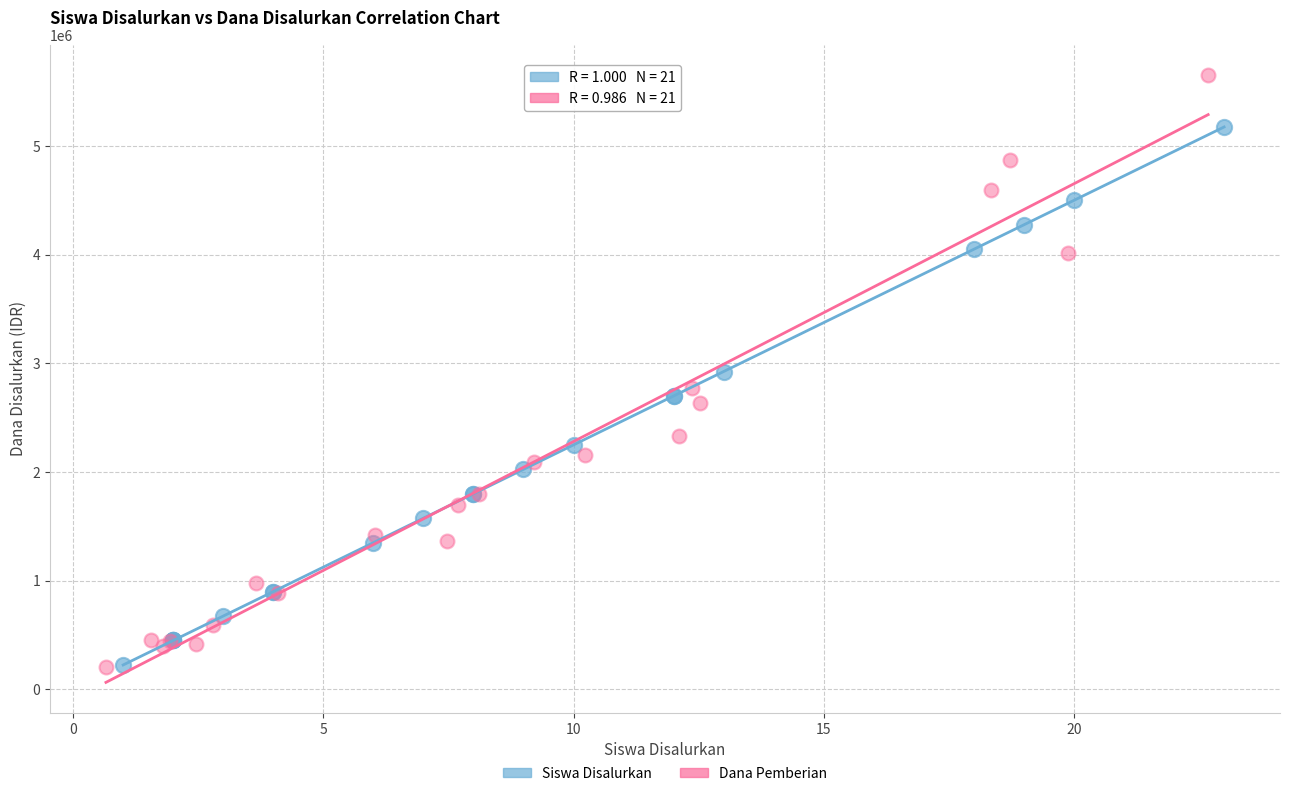

Which series reaches the maximum Y coordinate?

Dana Pemberian